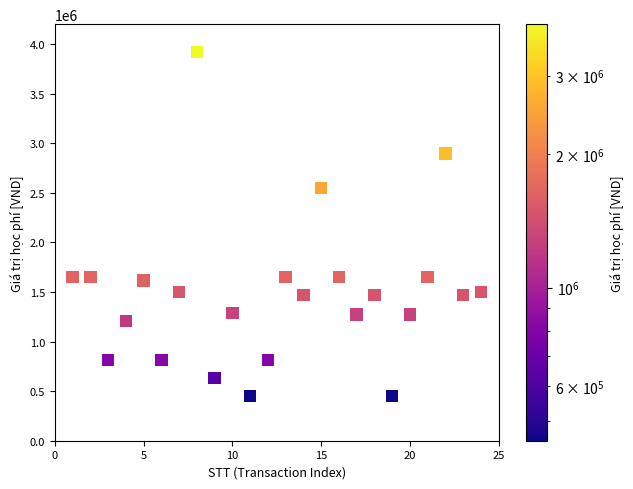

What Y value in the scatter plot is closest to 2185500?

2548000